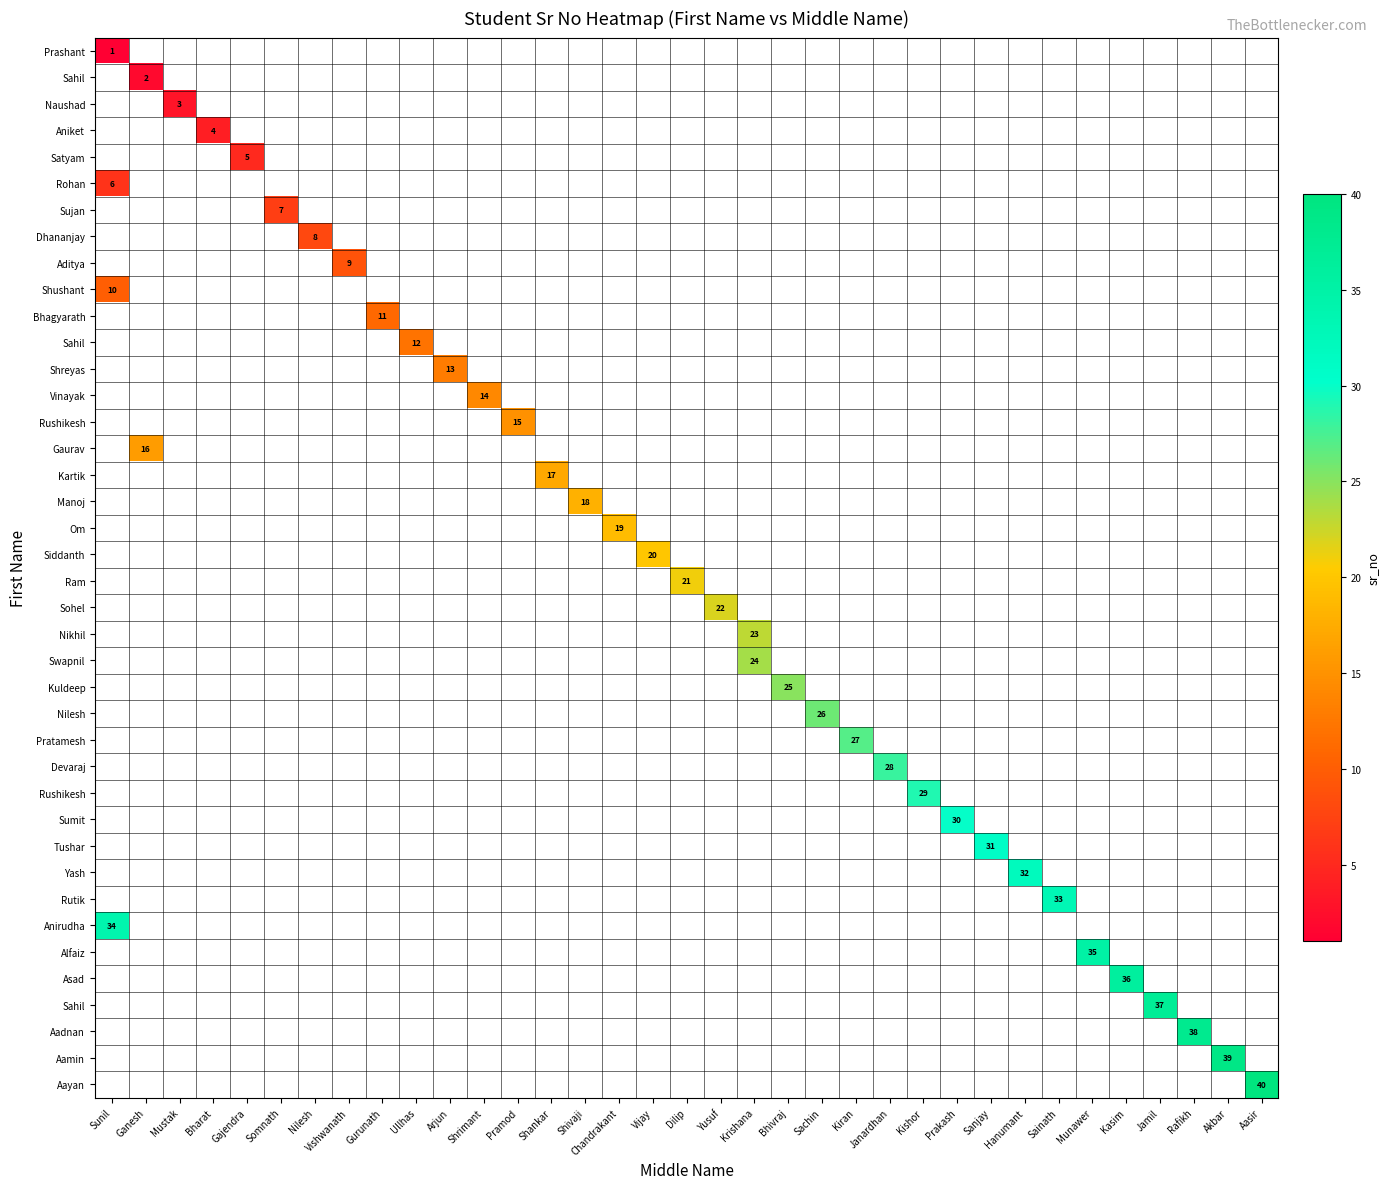

Which has a higher value, Prakash or Rafikh?

Rafikh